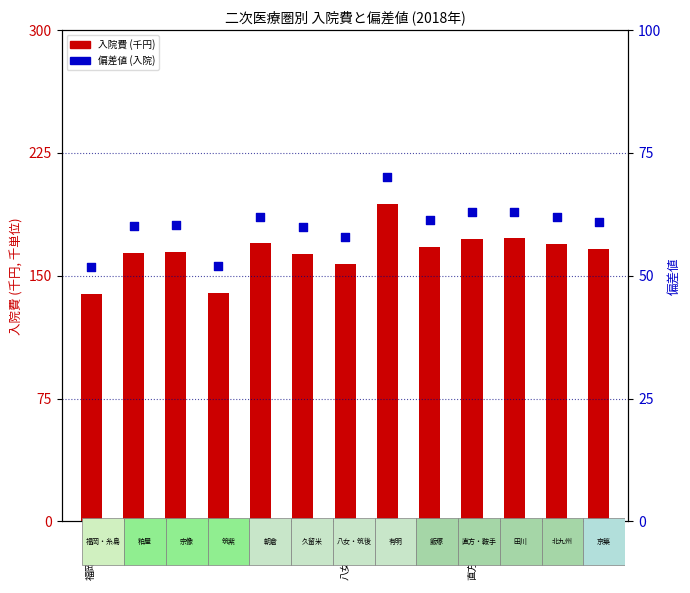

Which series contains the highest Y value?

入院費 (千円, 千)